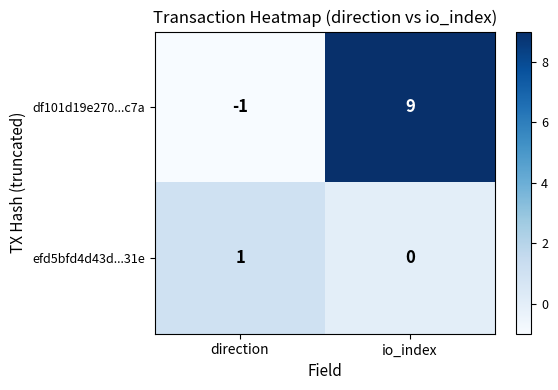

Reading left to right, what are all the values shown in this chart?

df101d19e270...c7a: -1	9
efd5bfd4d43d...31e: 1	0